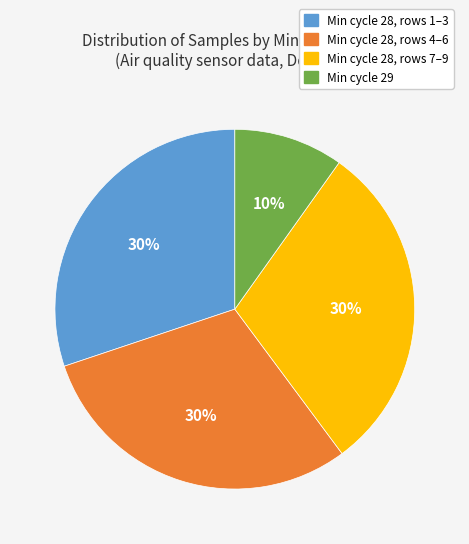

Which slice is the smallest?

Min cycle 29